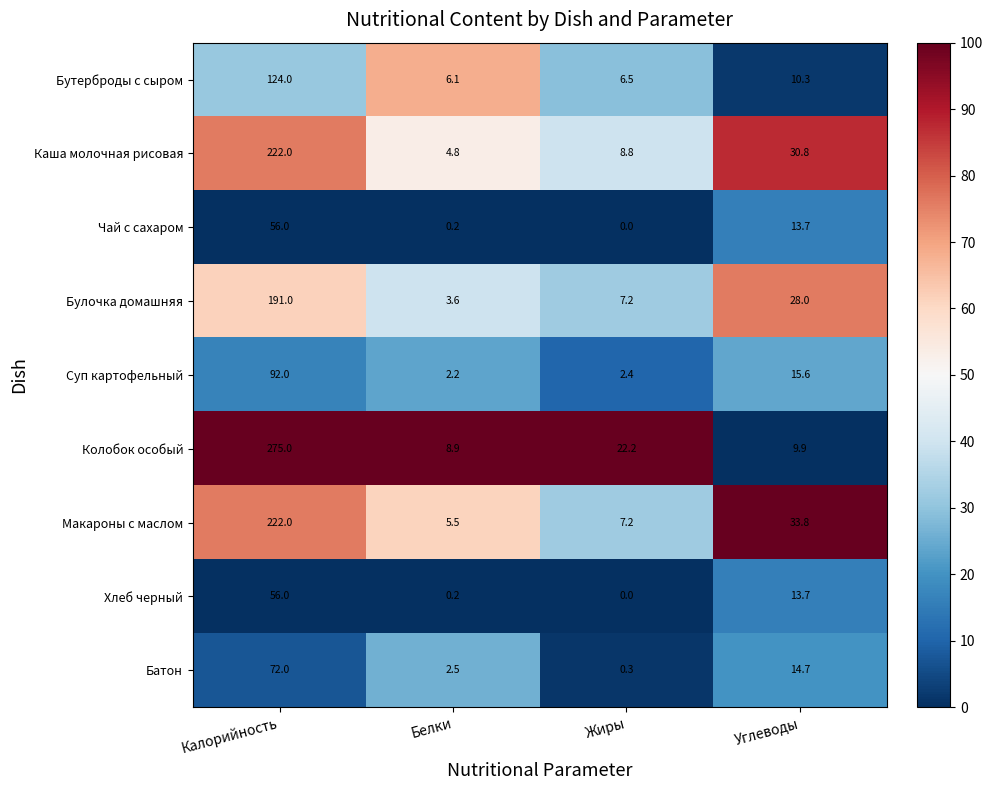

What is the total value across all series at Жиры?

54.6